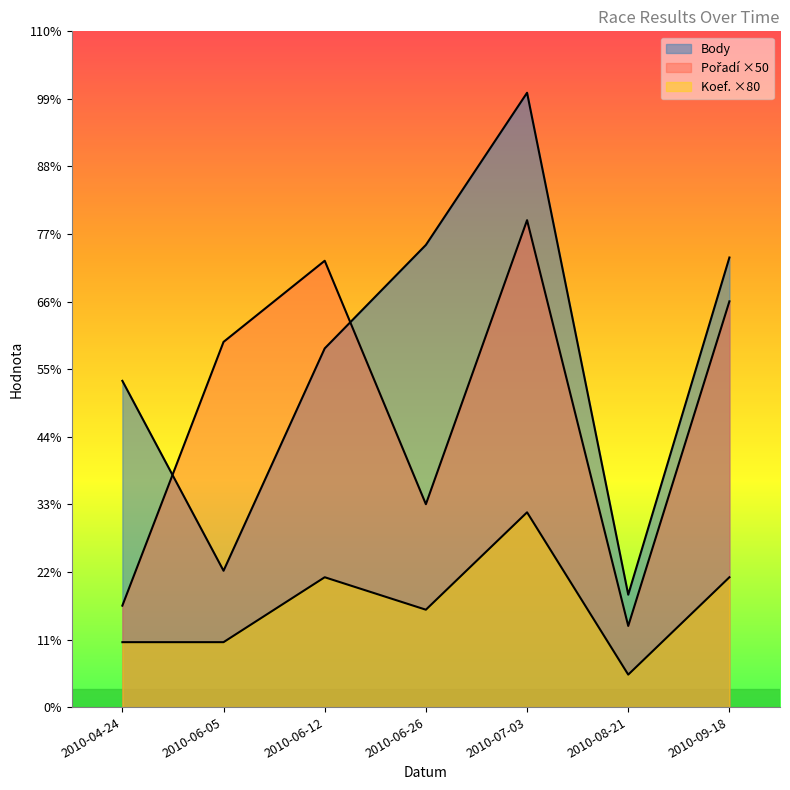

What are all the series names shown in the legend?

Pořadí, Body, Koef.